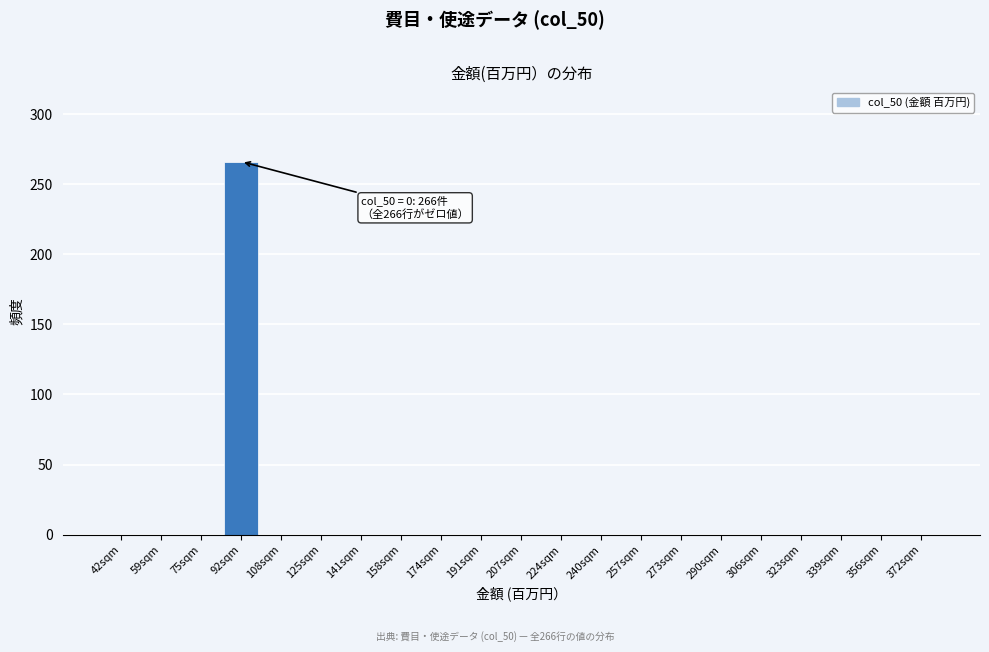

Reading left to right, list all the values displayed in this chart.

42sqm=0	59sqm=0	75sqm=0	92sqm=266	108sqm=0	125sqm=0	141sqm=0	158sqm=0	174sqm=0	191sqm=0	207sqm=0	224sqm=0	240sqm=0	257sqm=0	273sqm=0	290sqm=0	306sqm=0	323sqm=0	339sqm=0	356sqm=0	372sqm=0